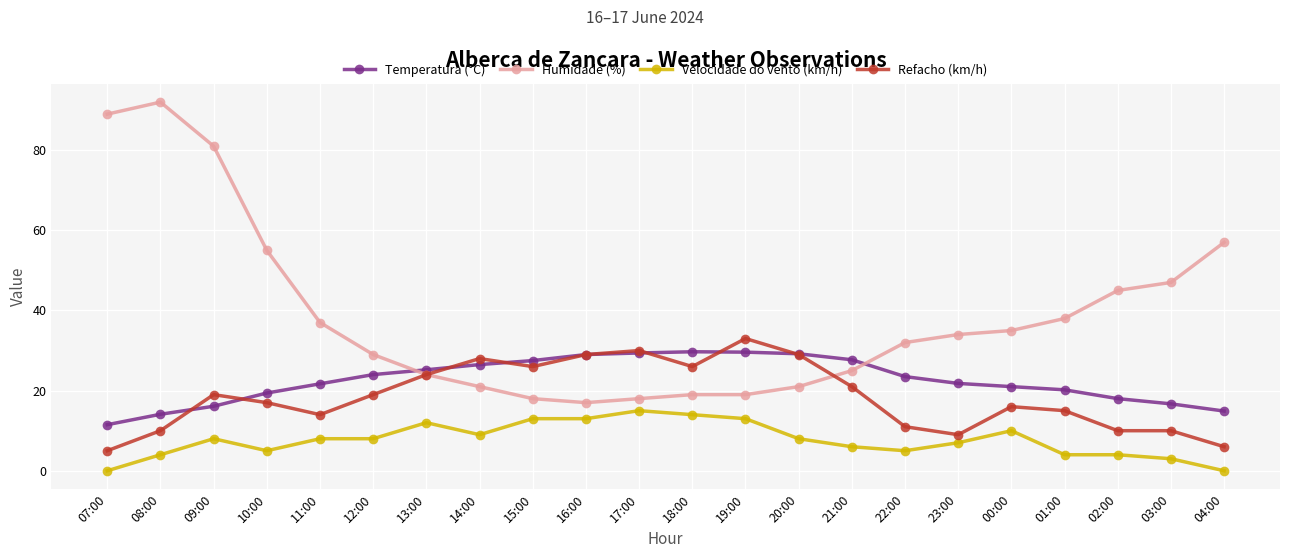

Which category has the lowest value in the Refacho (km/h) series?

07:00